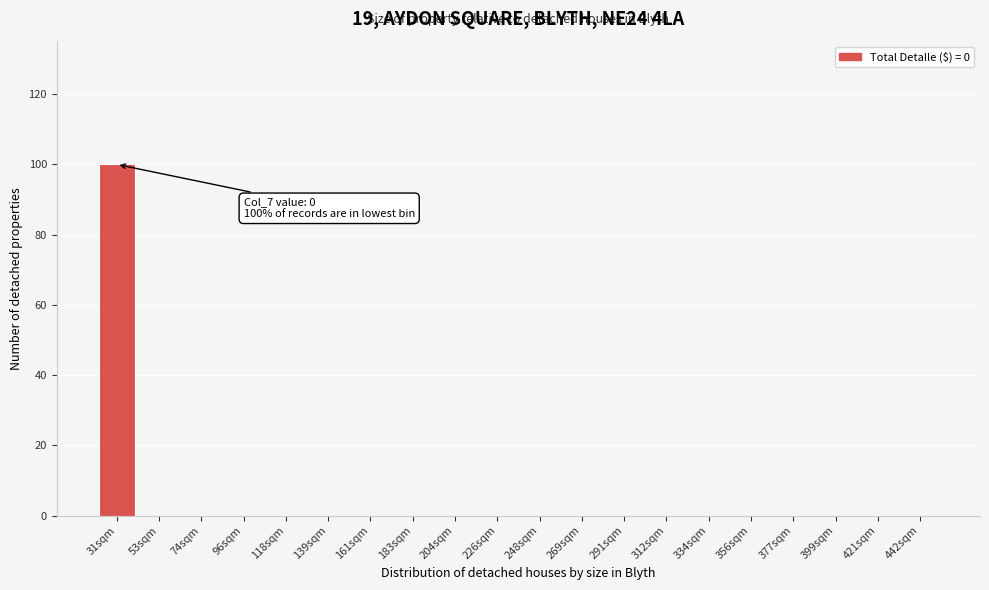

Reading left to right, what are all the values shown in this chart?

31sqm=100	53sqm=0	74sqm=0	96sqm=0	118sqm=0	139sqm=0	161sqm=0	183sqm=0	204sqm=0	226sqm=0	248sqm=0	269sqm=0	291sqm=0	312sqm=0	334sqm=0	356sqm=0	377sqm=0	399sqm=0	421sqm=0	442sqm=0